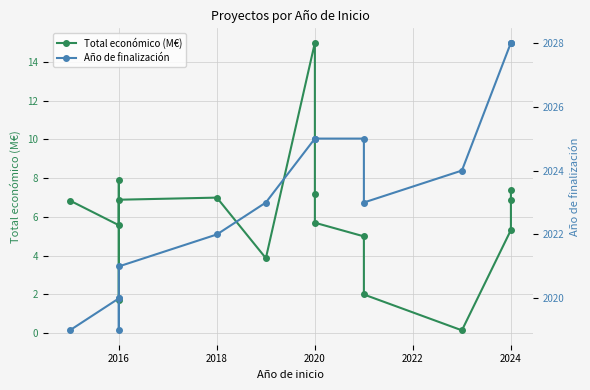

How many distinct data groups are displayed?

2